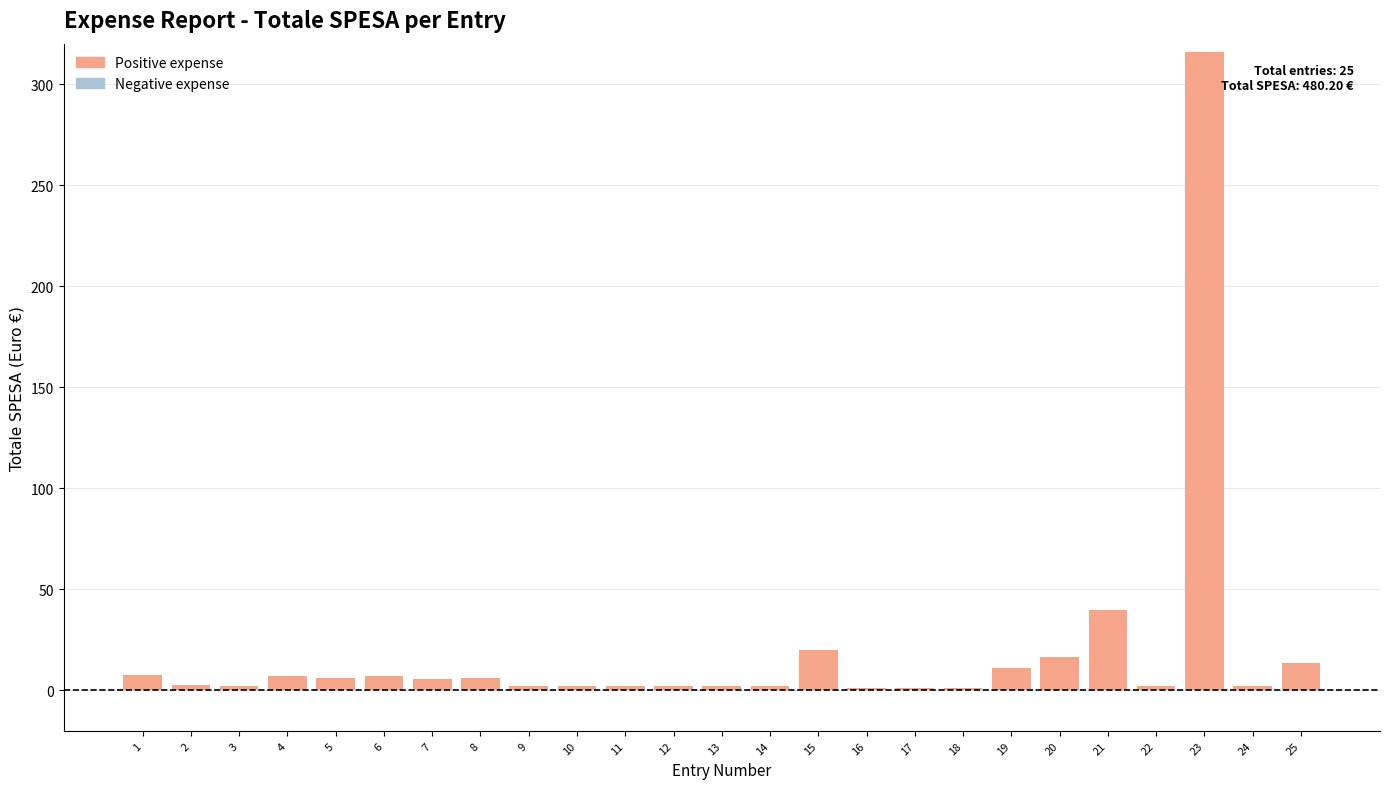

What is the maximum value shown in the chart?

316.0